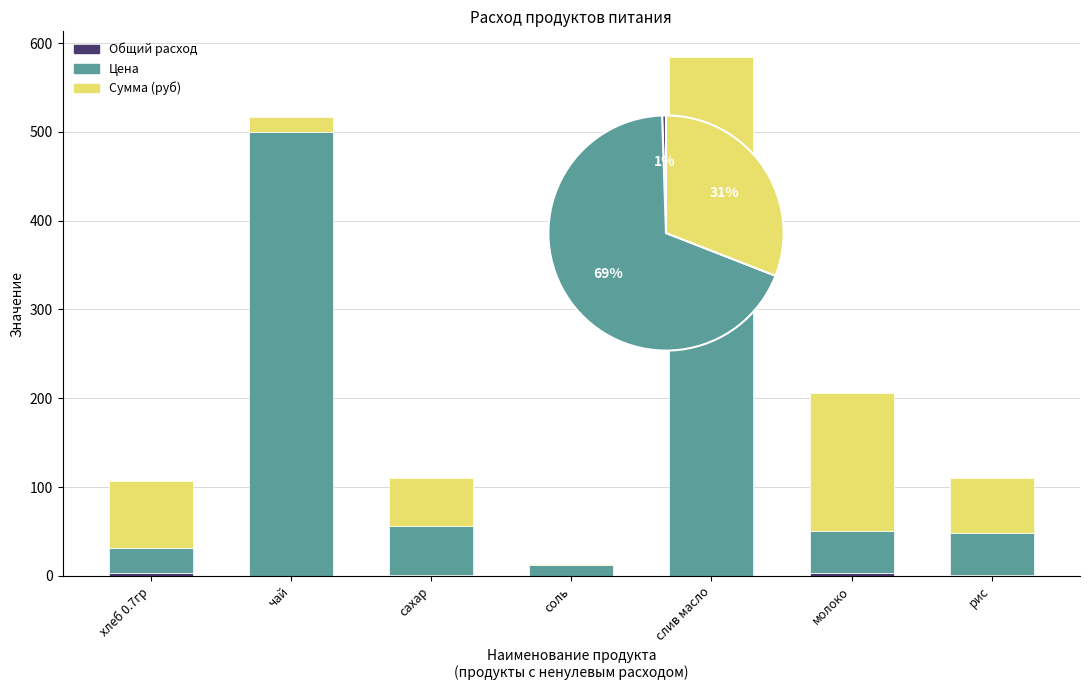

True or false: Общий расход has a value of 1.3 at рис.

True